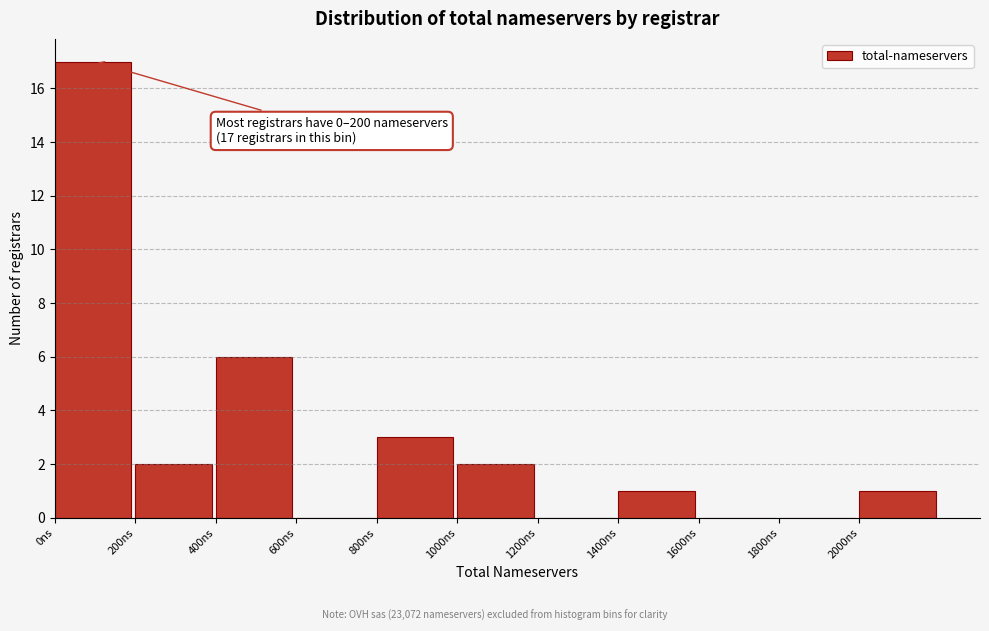

Reading left to right, extract all data points from this chart.

0ns=17	200ns=2	400ns=6	600ns=0	800ns=3	1000ns=2	1200ns=0	1400ns=1	1600ns=0	1800ns=0	2000ns=1